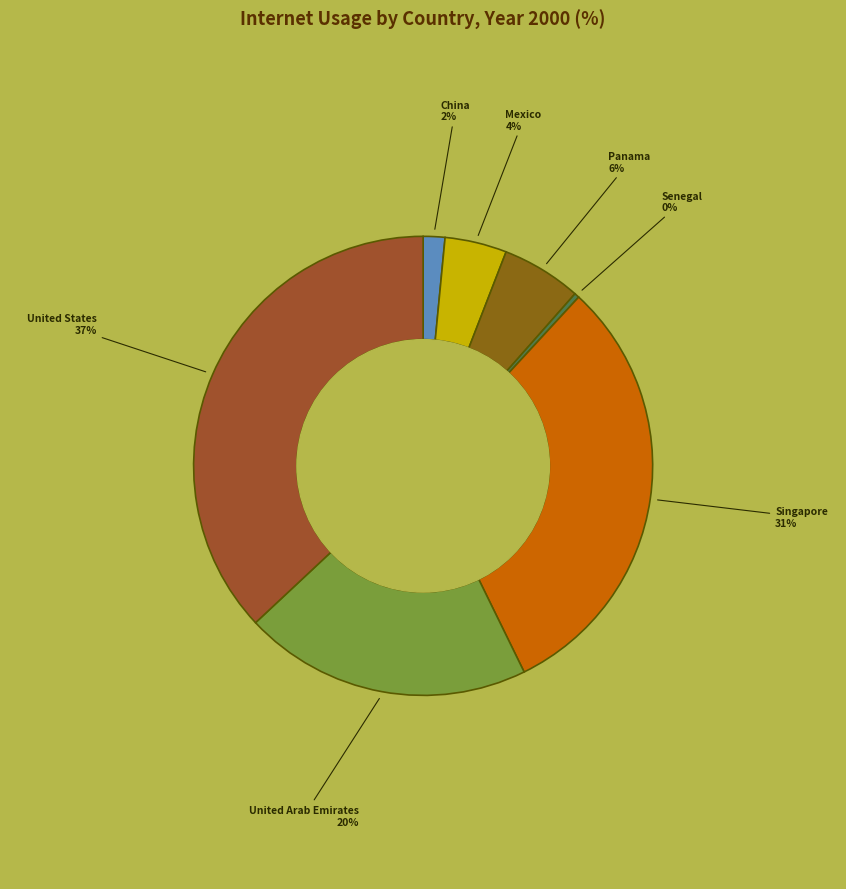

How many segments does this pie chart have?

7